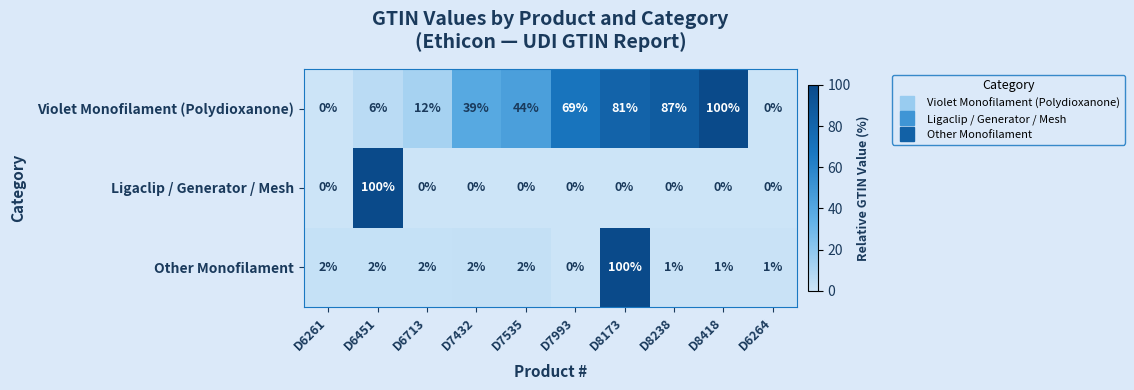

What is the spread (max minus min) of values at D8418?

100